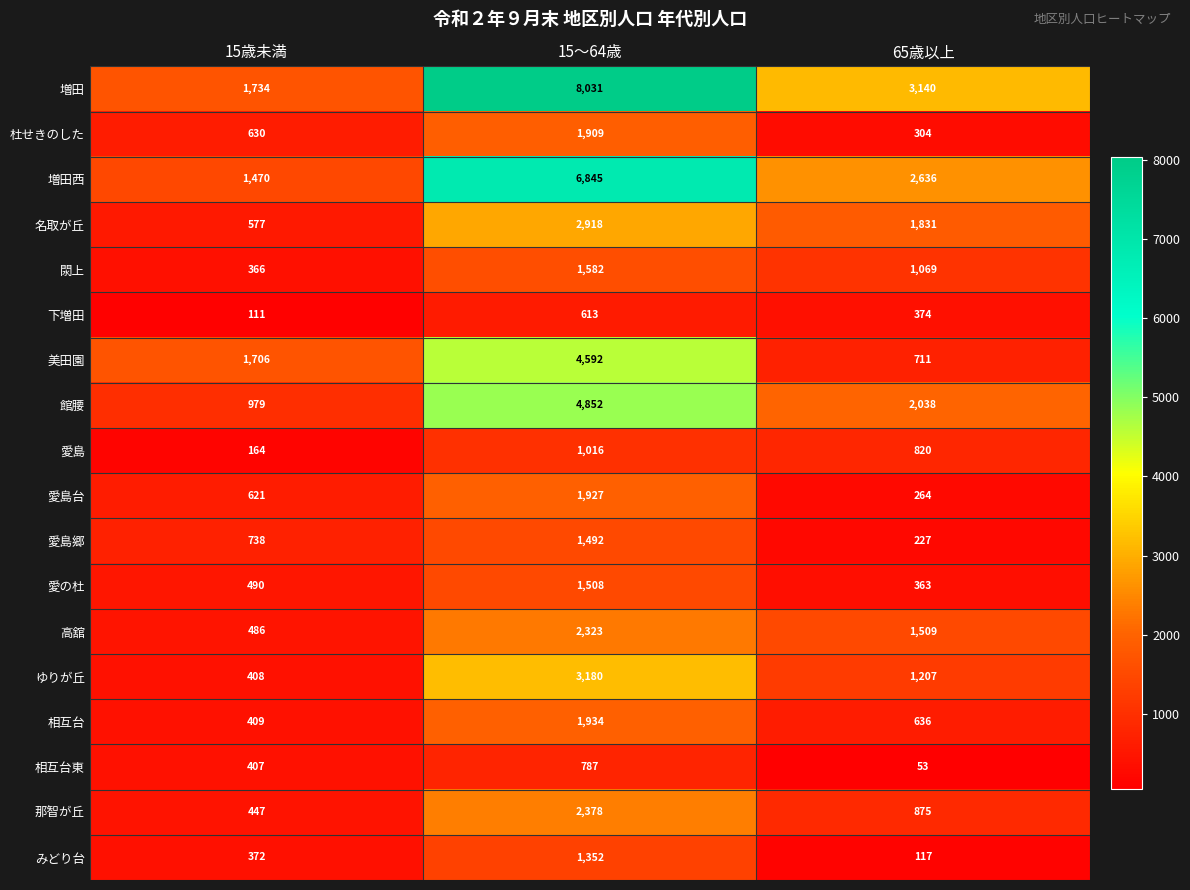

Rank the series at 15～64歳 from highest to lowest value.

増田, 増田西, 館腰, 美田園, ゆりが丘, 名取が丘, 那智が丘, 高舘, 相互台, 愛島台, 杜せきのした, 閖上, 愛の杜, 愛島郷, みどり台, 愛島, 相互台東, 下増田